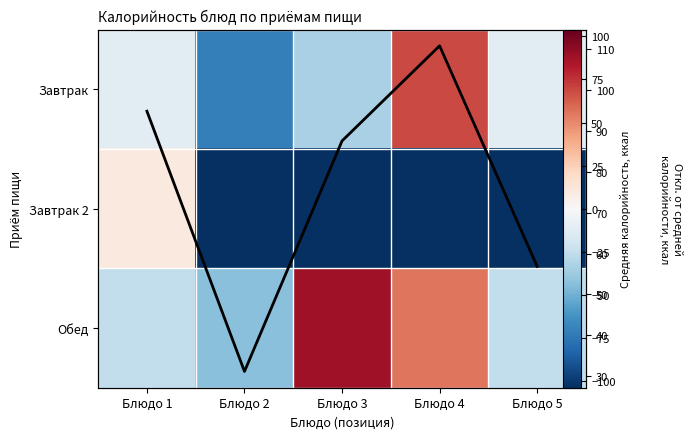

At Блюдо 4, list the series in order from largest to smallest.

Avg Калорийность, Завтрак, Обед, Завтрак 2